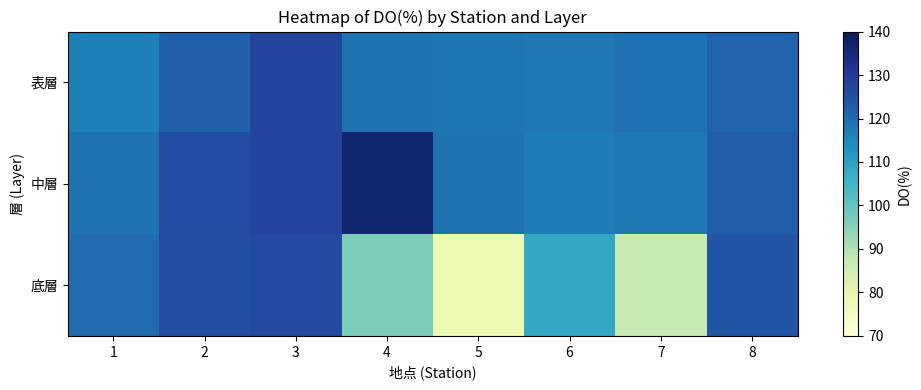

At which category is the sum across all series the highest?

3